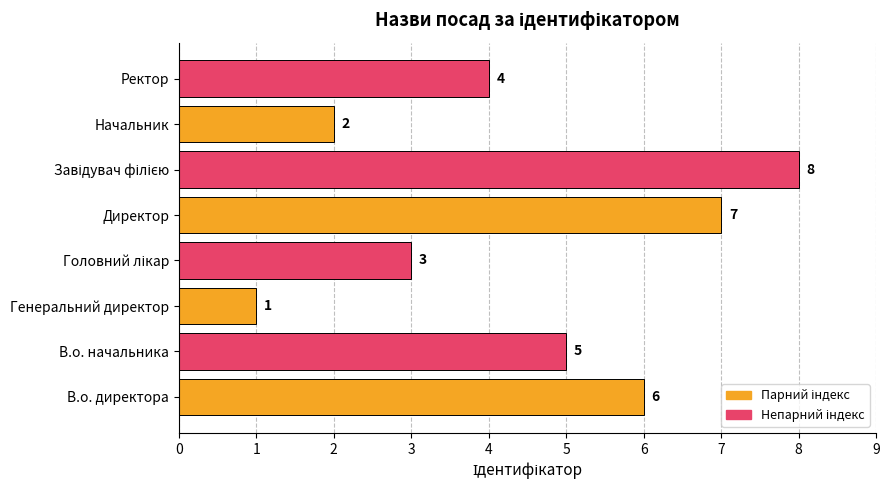

How many data points are less than 5?

4